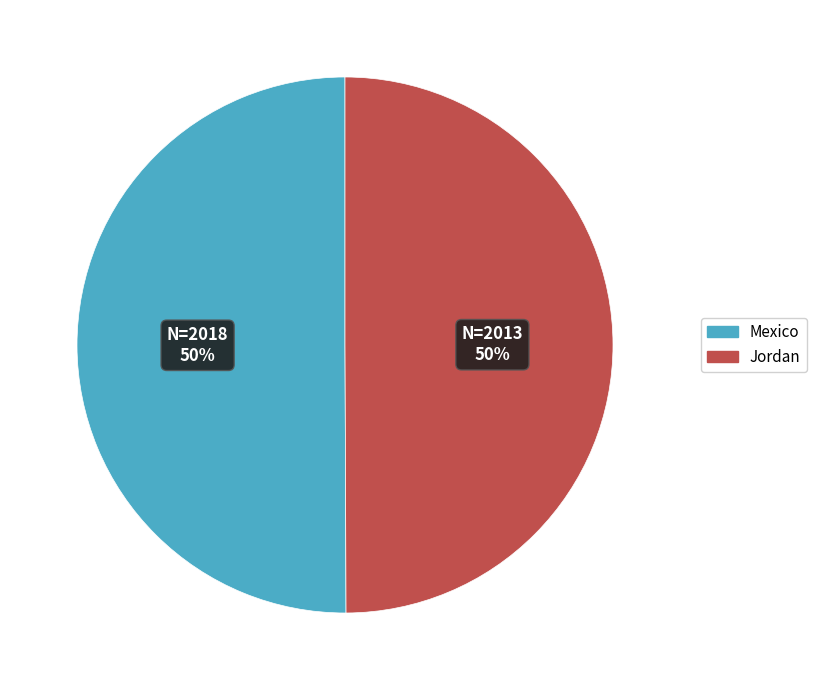

What is the ratio of the value at Jordan to the value at Mexico?

1.0